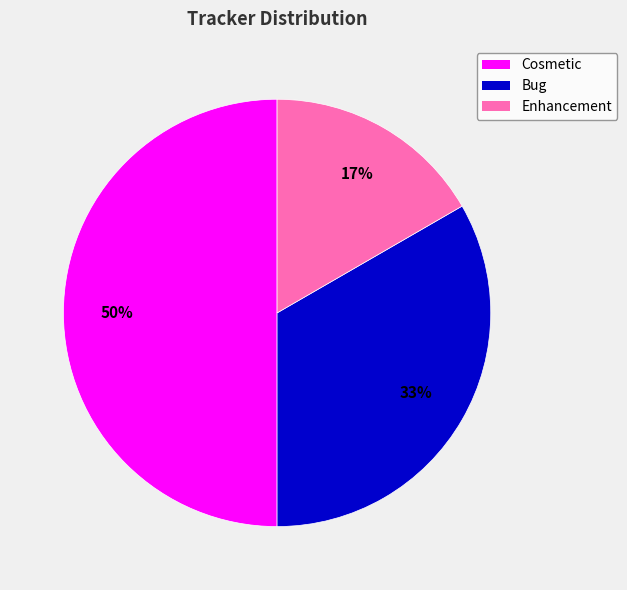

Is Bug the majority of the pie?

No